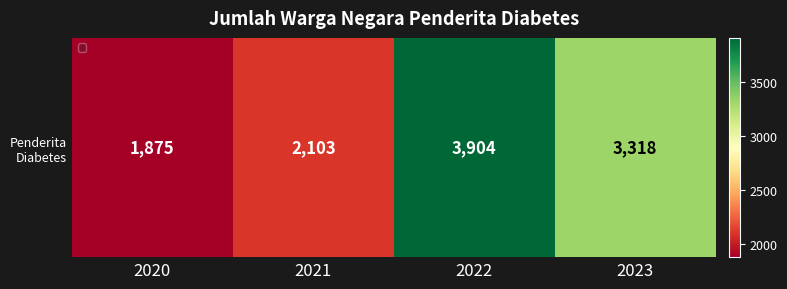

List the labels in order of value, smallest first.

2020, 2021, 2023, 2022